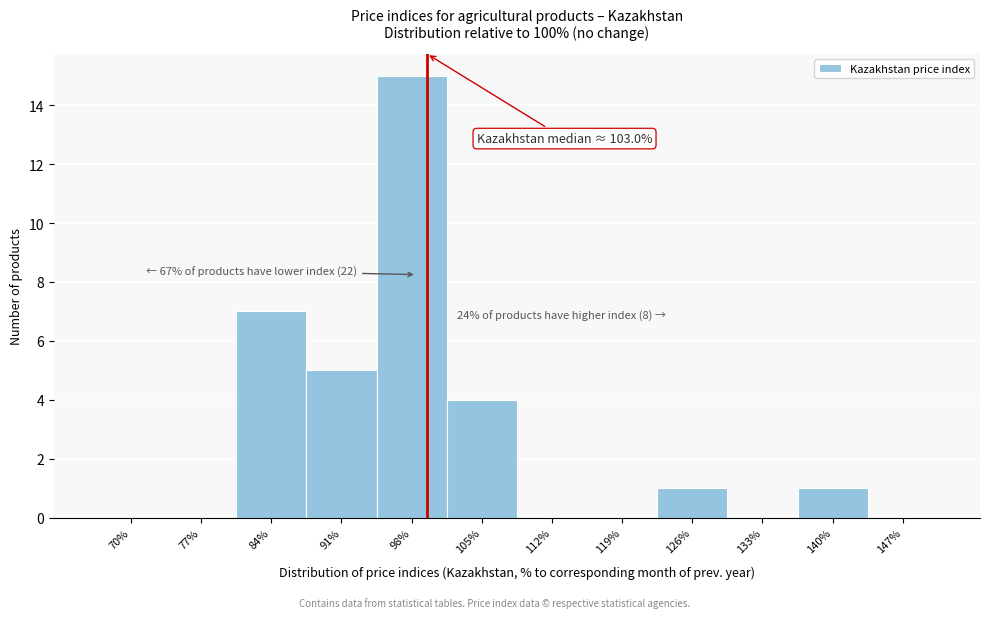

Reading left to right, list all the values displayed in this chart.

70%=0	77%=0	84%=7	91%=5	98%=15	105%=4	112%=0	119%=0	126%=1	133%=0	140%=1	147%=0